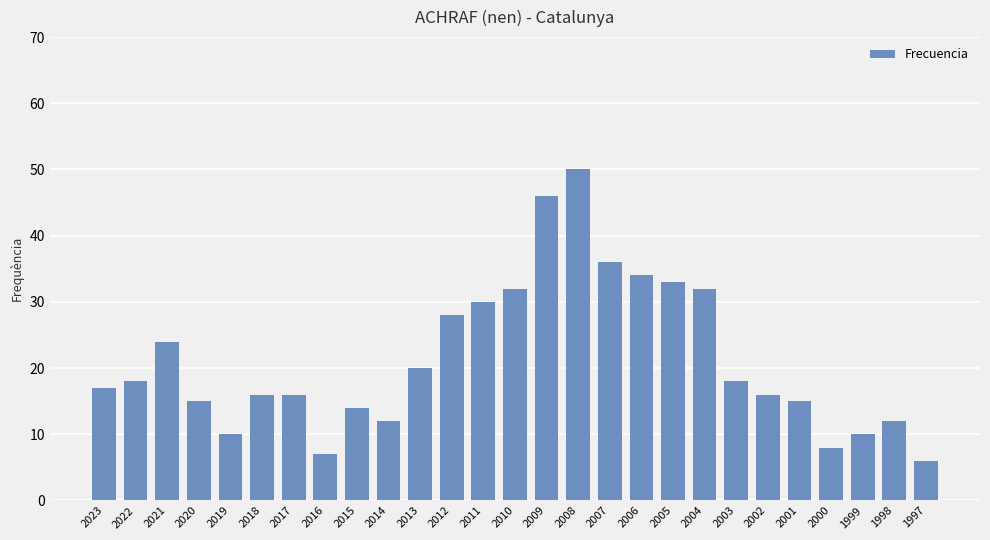

What is the difference between the second highest and second lowest values?

39